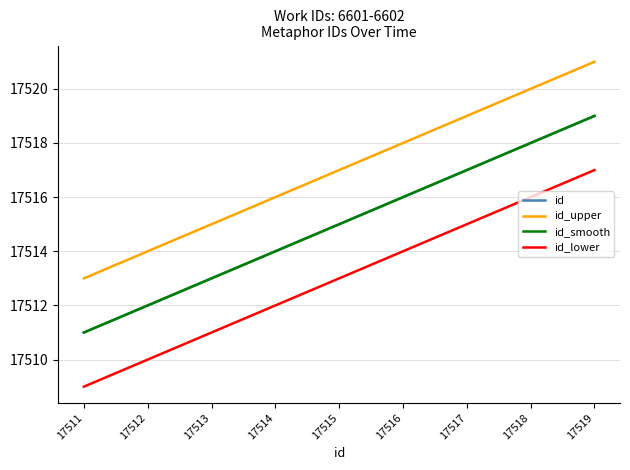

Is this an area chart (filled region under the line)?

No